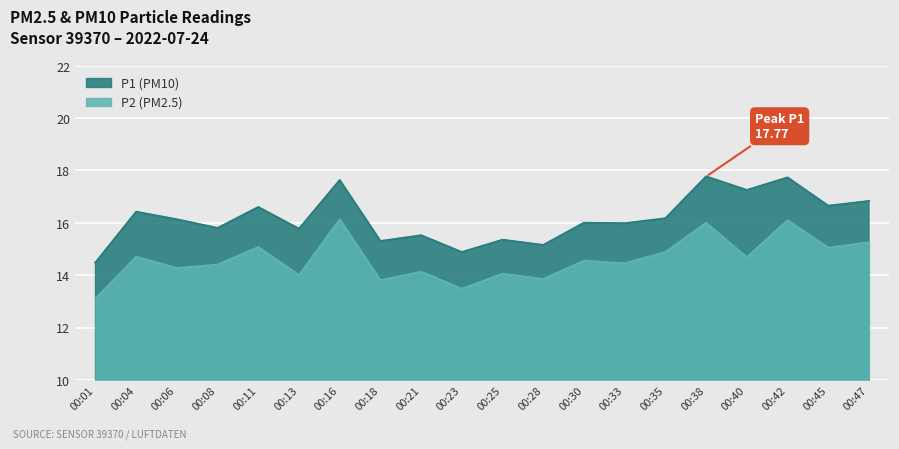

Which series changed the most between 00:01 and 00:25?

P2